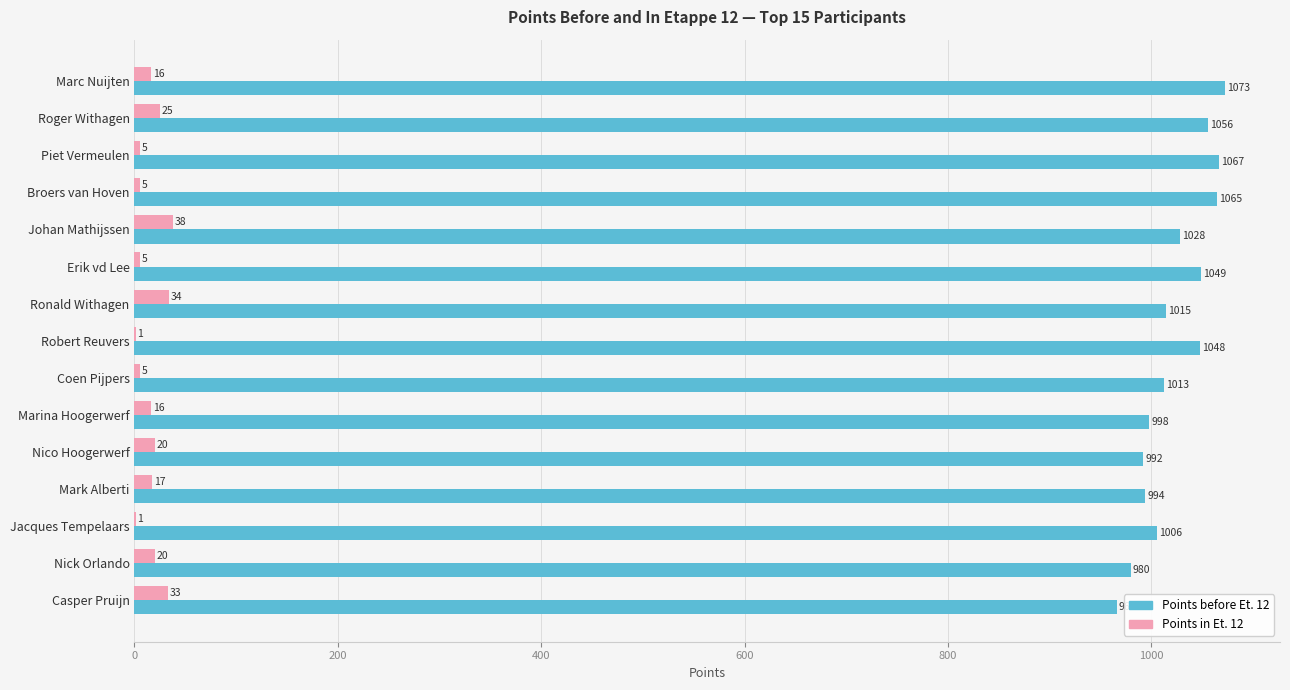

True or false: Points before Et. 12 has a value of 1049 at Erik vd Lee.

True